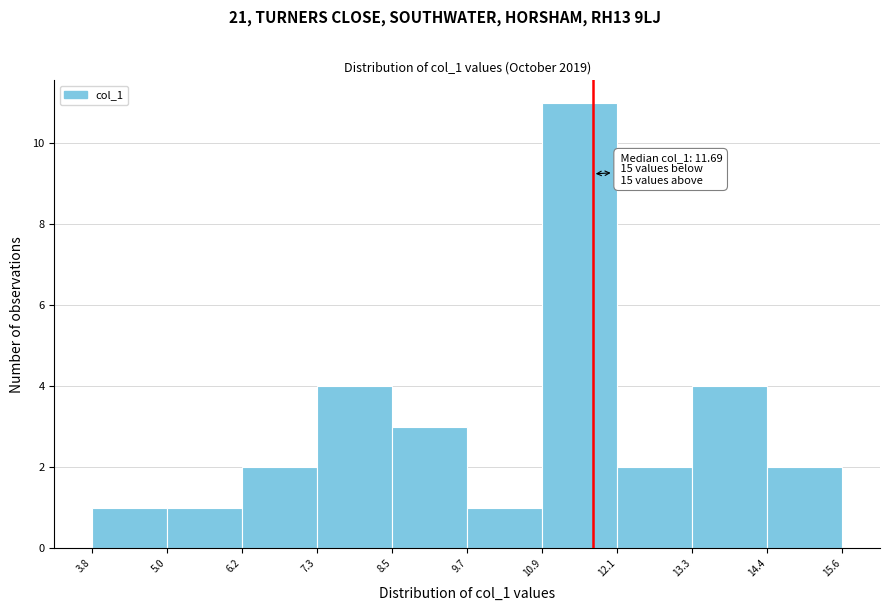

Over which range of the x-axis is the bar tallest?

10.9 to 12.1